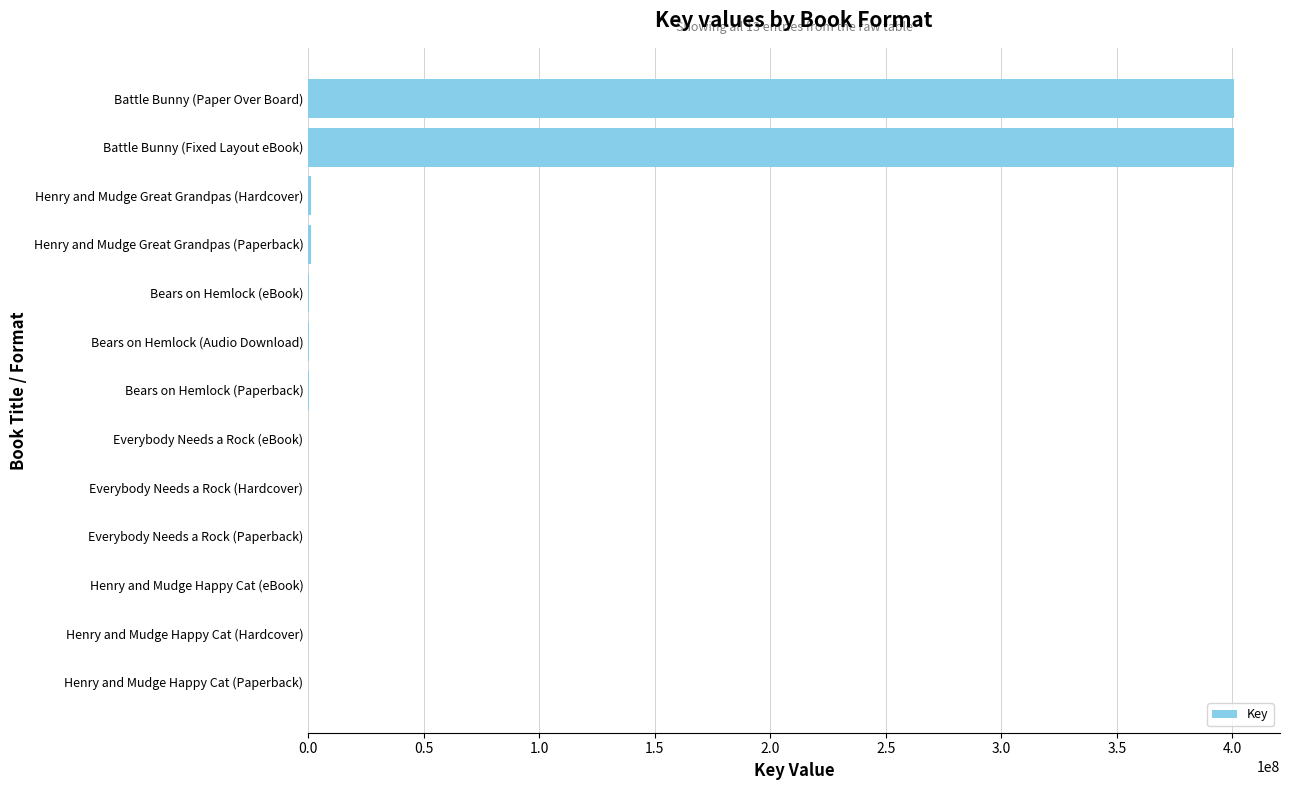

What is the sum of all values?

804400754